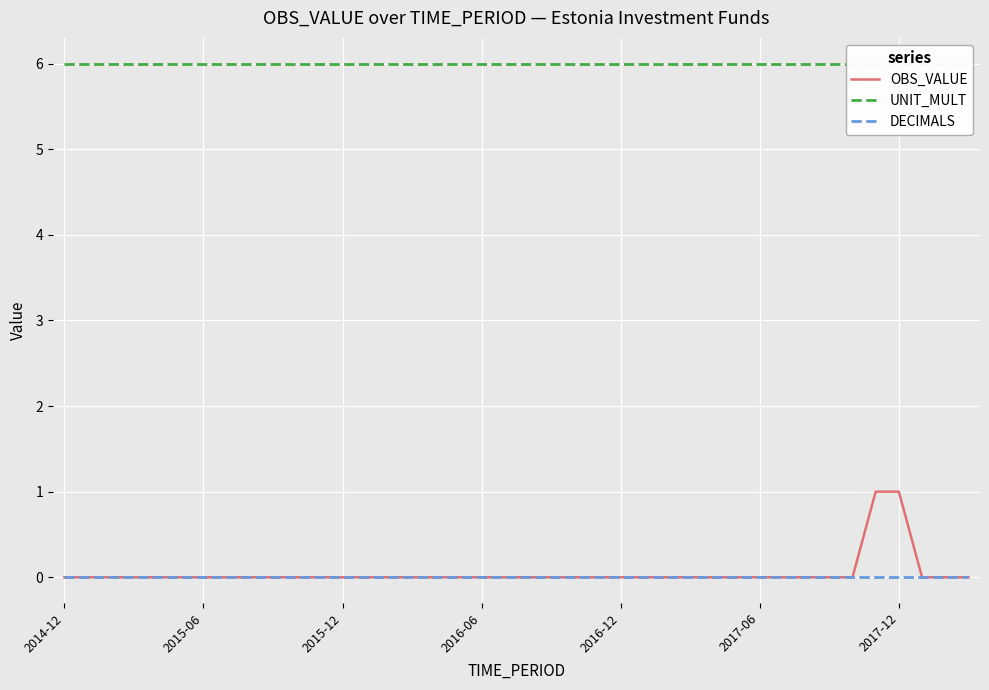

Is this an area chart (filled region under the line)?

No